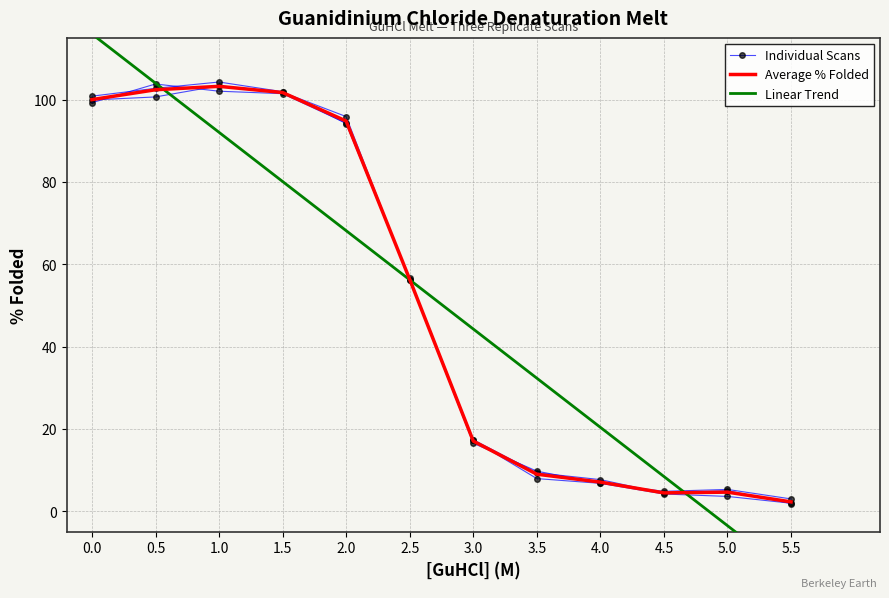

How many data points in Linear Trend are above 56?

6